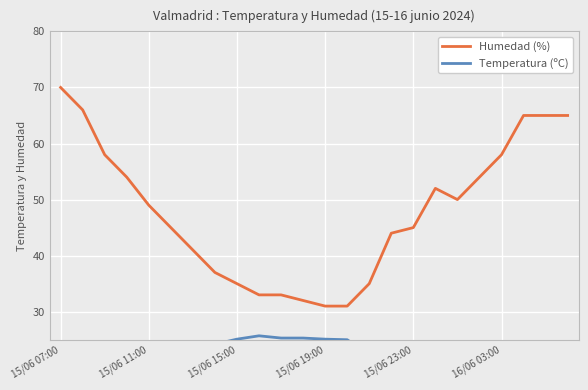

How many values in the Humedad (%) series exceed 49?

11